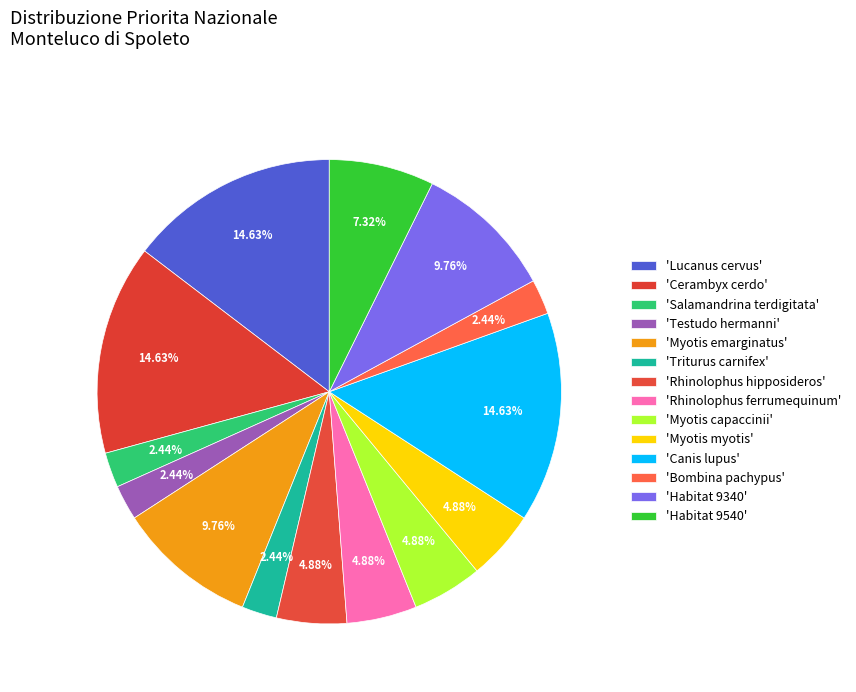

Count the number of slices in the pie.

14